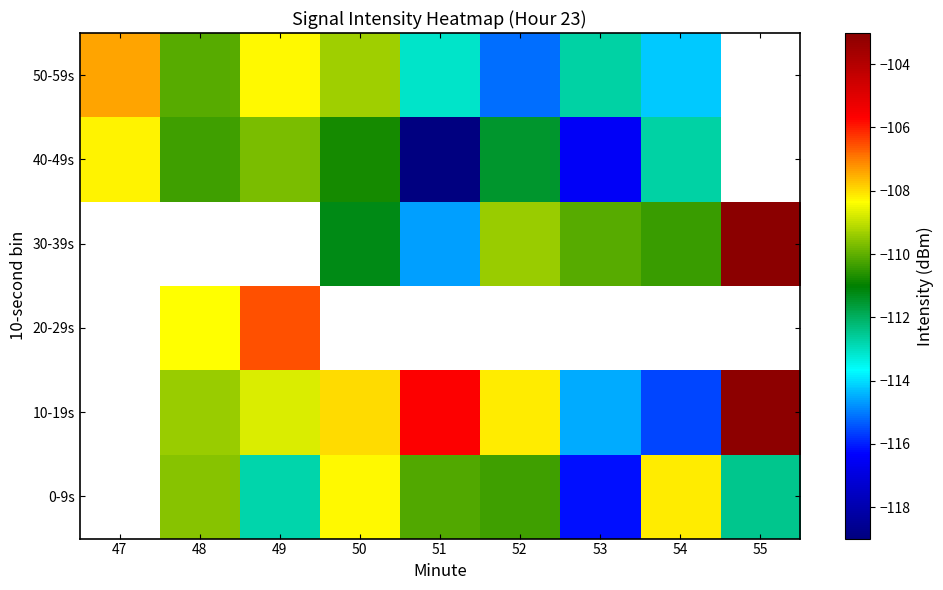

Is it true that 0-9s equals -110.2 at 51?

True